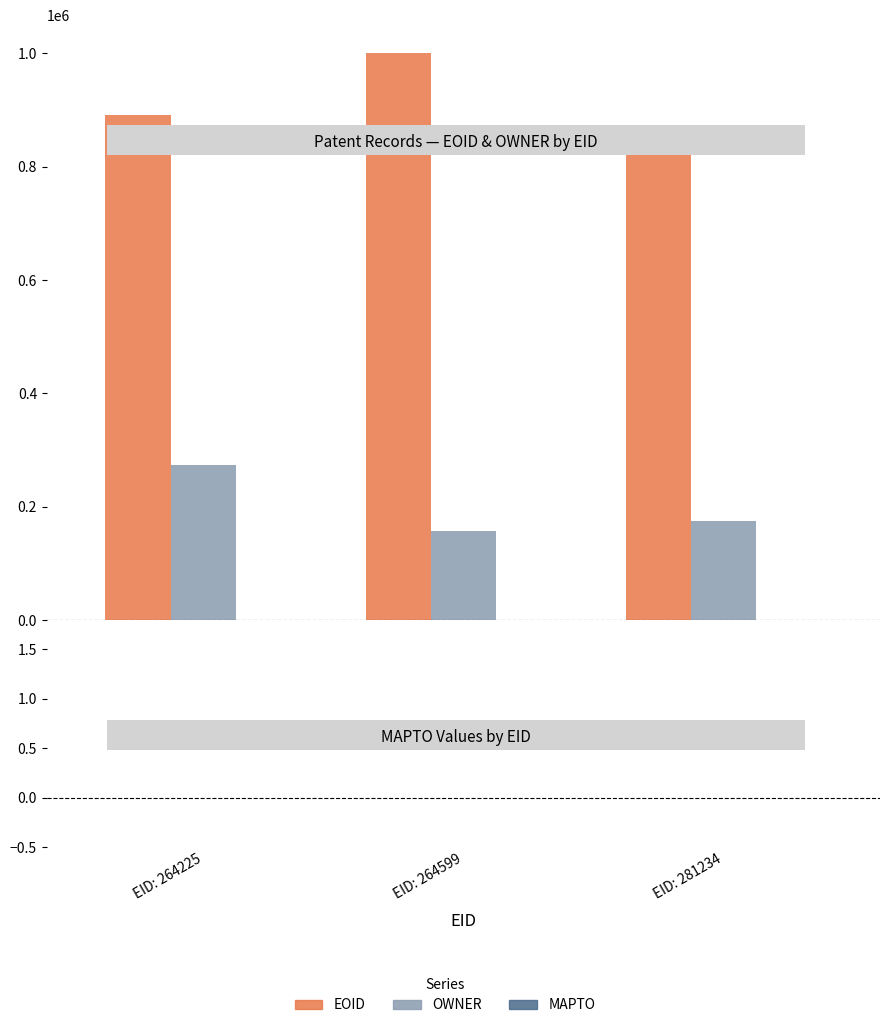

What is the average value of the OWNER series?

202173